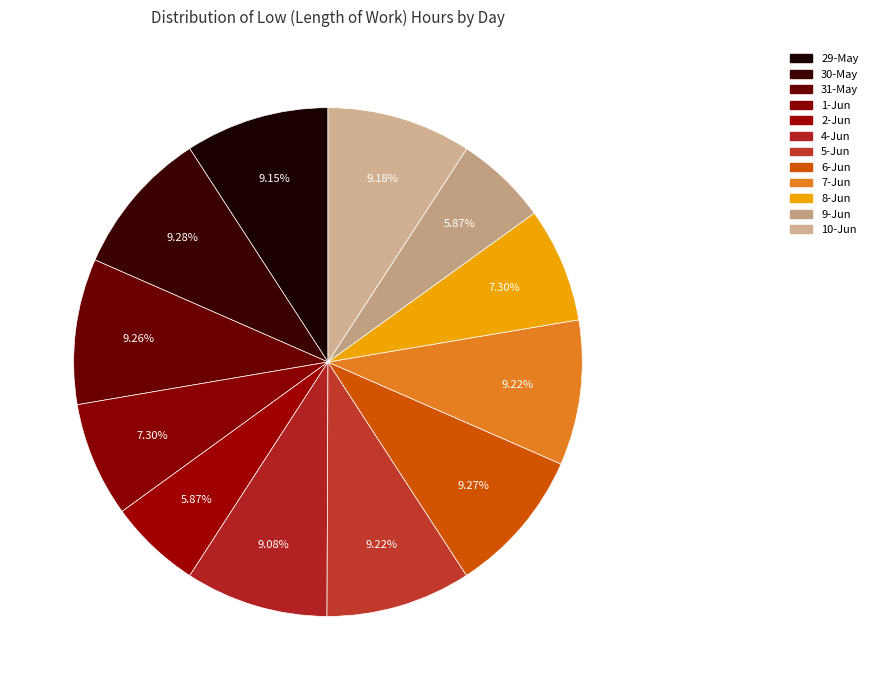

How many segments does this pie chart have?

12